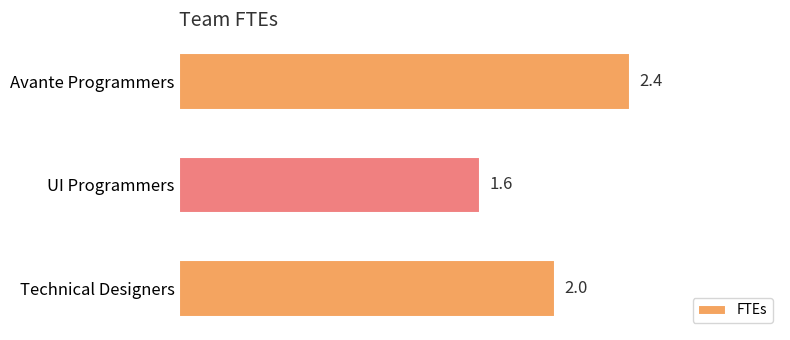

Read the value at Avante Programmers.

2.4